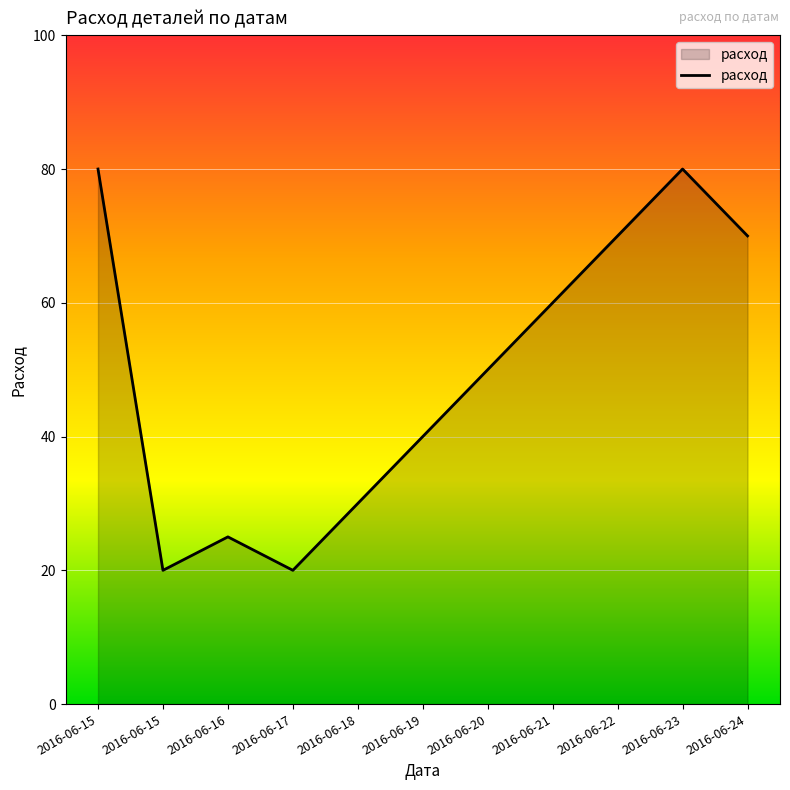

How many series are shown in this chart?

1